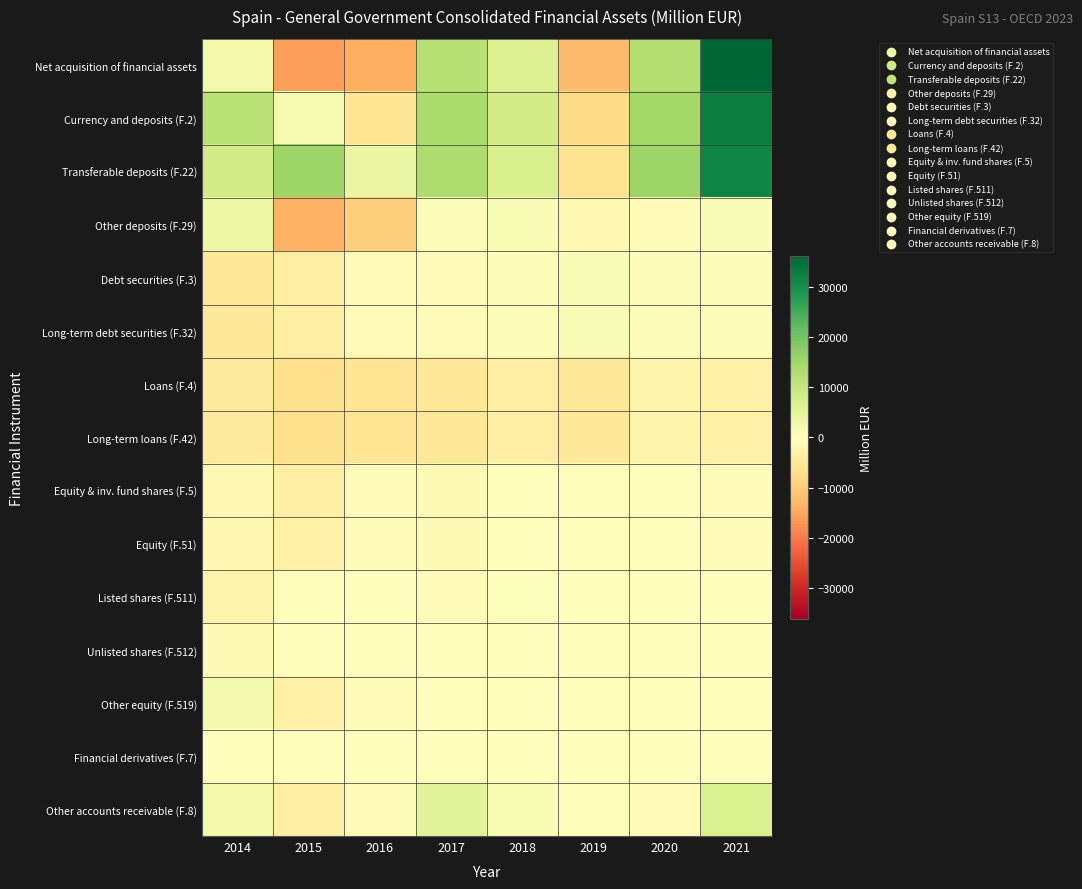

Between 2019 and 2020, which is larger?

2020